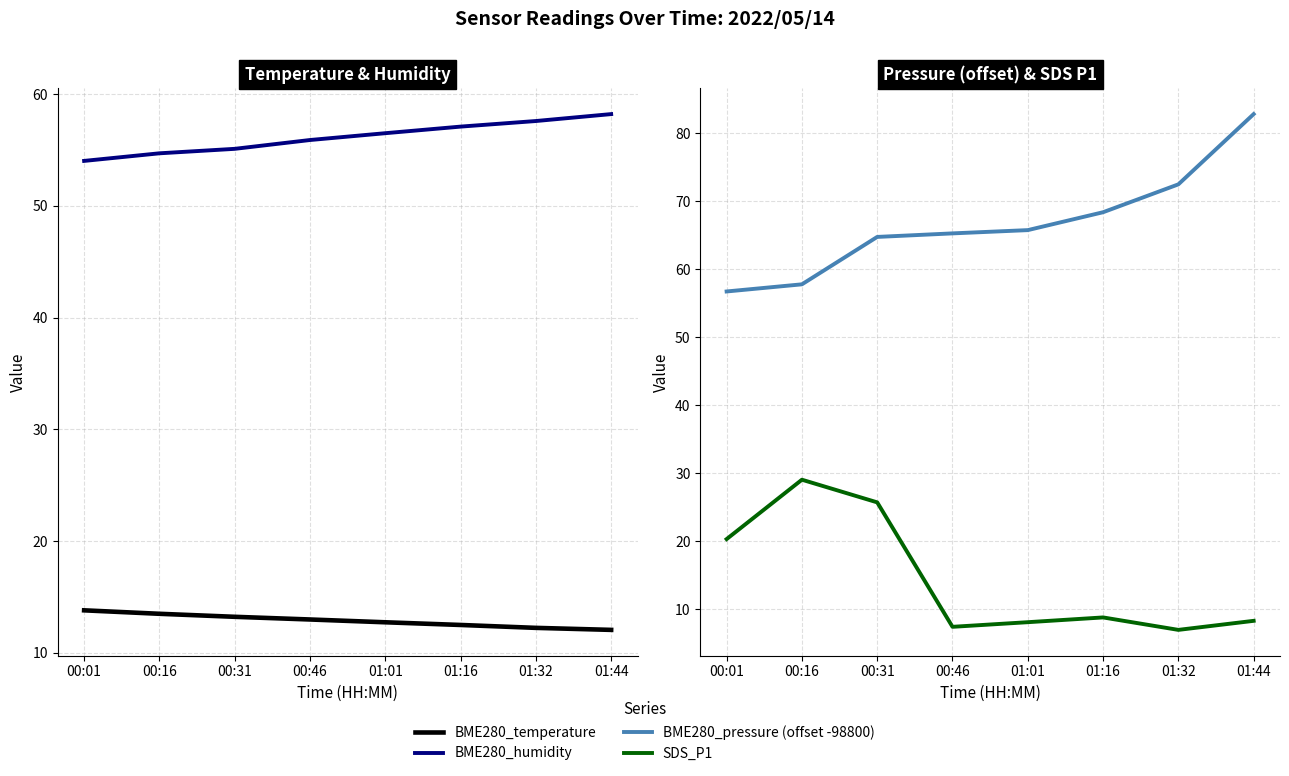

True or false: SDS_P1 and BME280_humidity intersect in this chart.

False